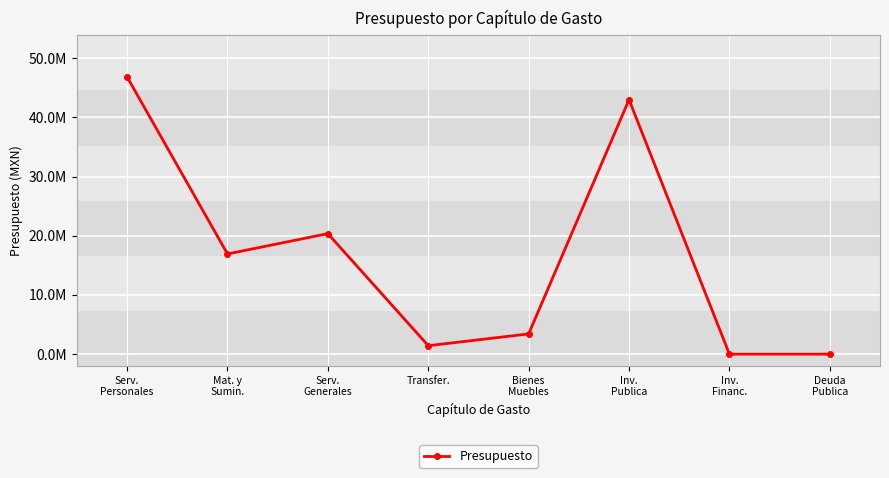

What is the difference between the values at Transfer. and Inv.
Financ.?

1430824.0